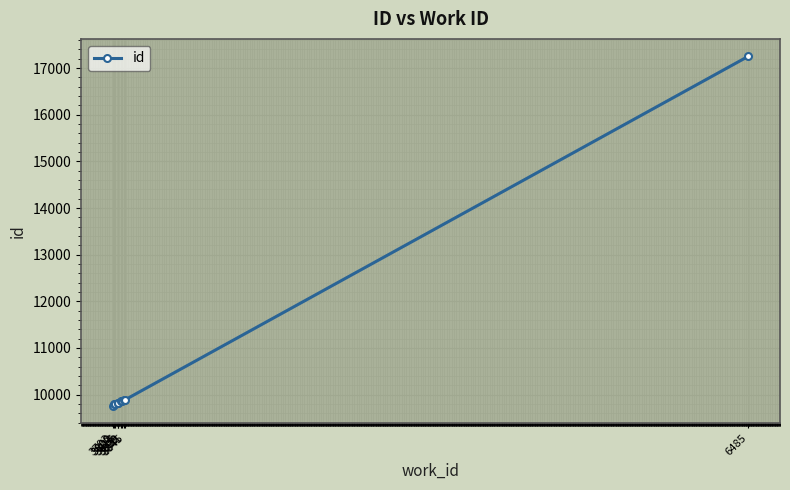

True or false: the data shows 9797 at 3802.

True